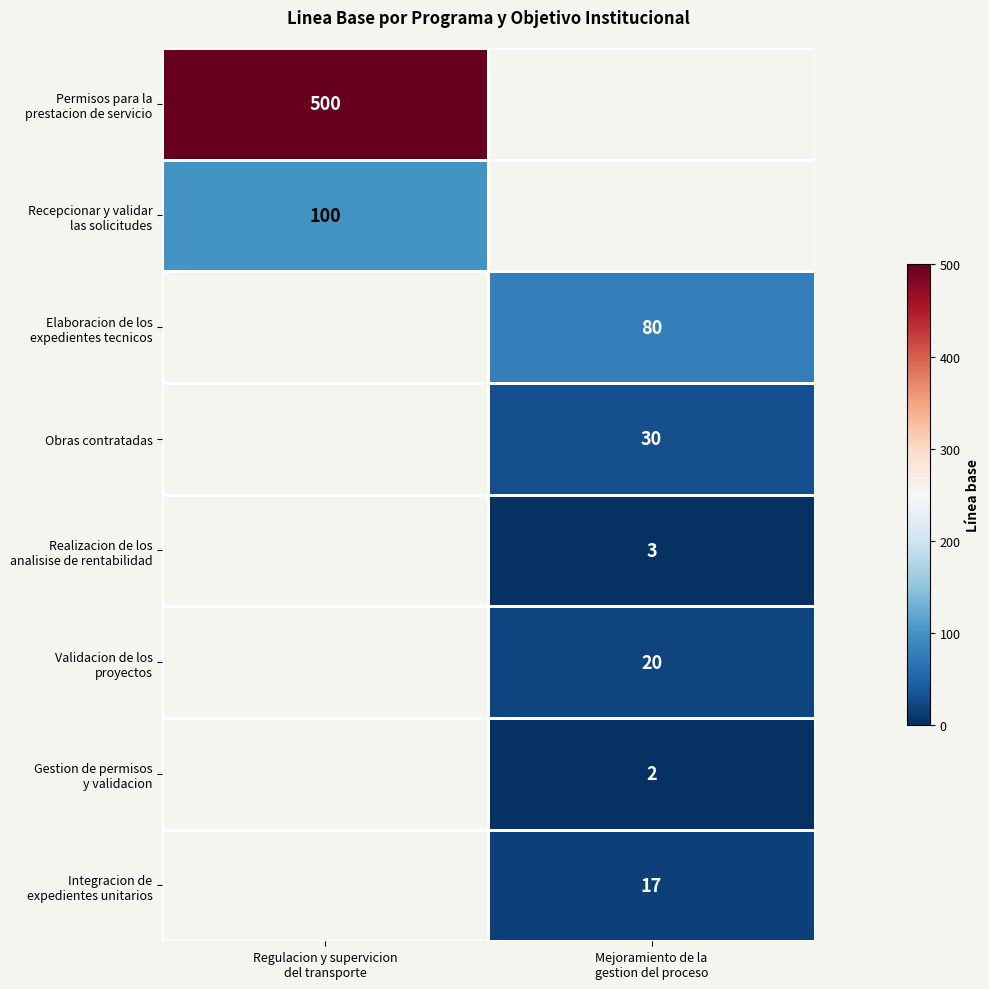

At how many categories does at least one series exceed 16?

2